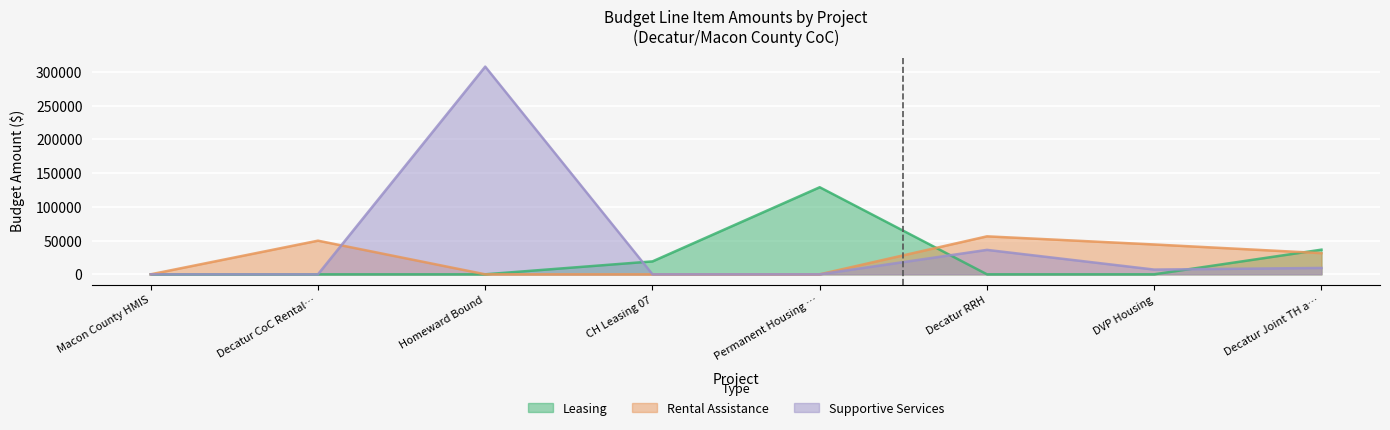

Which category has the lowest value in the Rental Assistance series?

Macon County HMIS